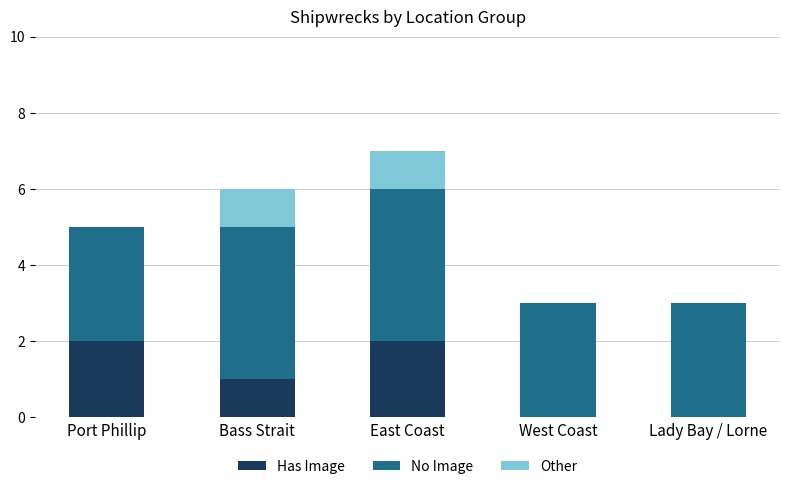

What is the sum of all Has Image values?

5